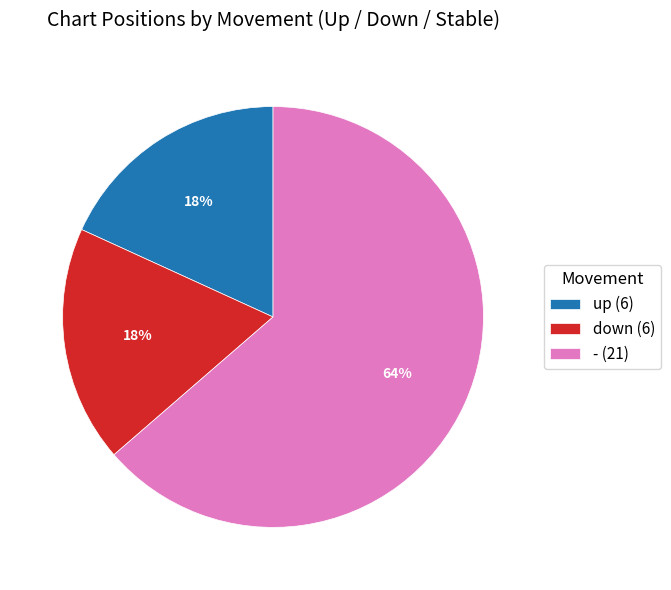

What is the largest slice in the pie chart?

-